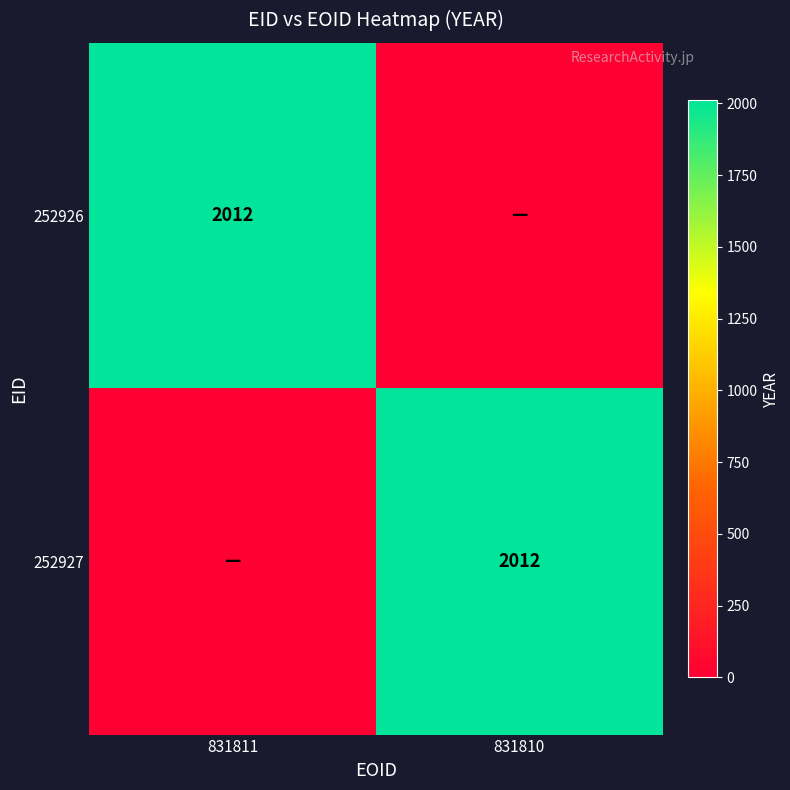

What is the difference between the 252927 values at 831810 and 831811?

2012